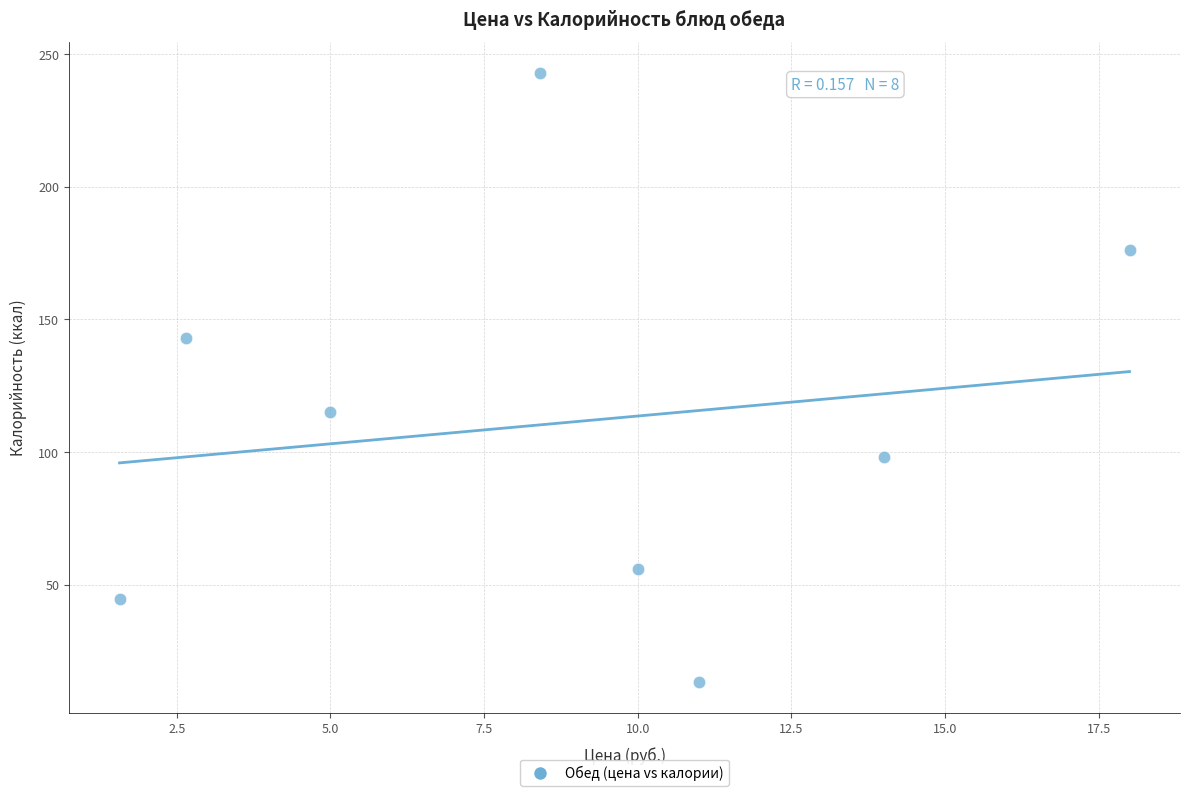

What is the average X value?

8.8